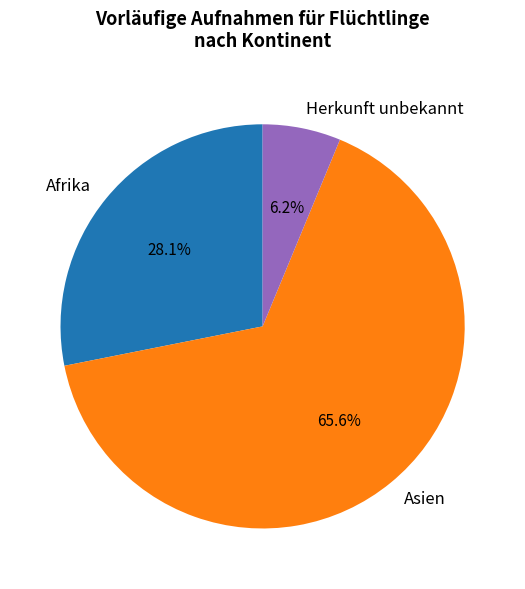

What percentage is NOT represented by Afrika?

71.9%